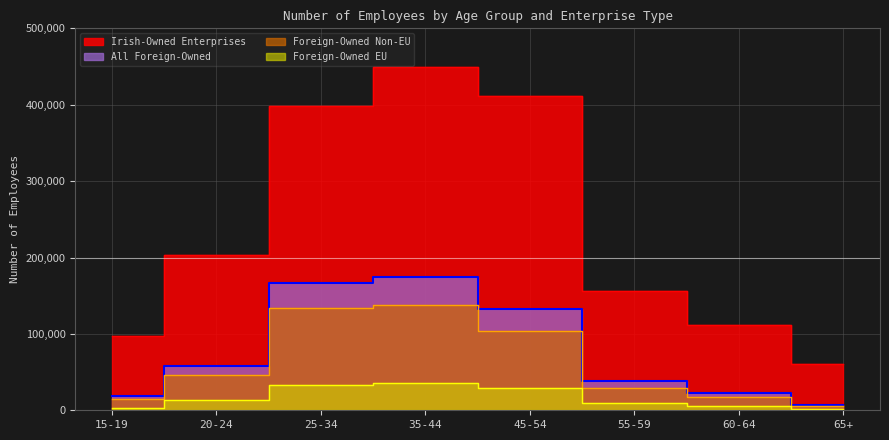

How many categories are shown in the chart?

8